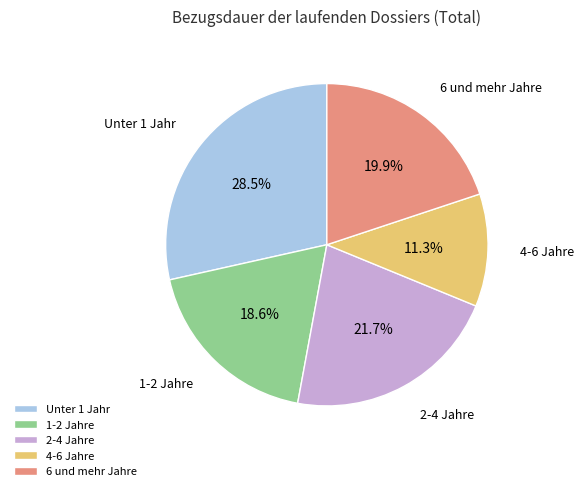

Approximately how many times larger is the value at 4-6 Jahre compared to 2-4 Jahre?

0.5